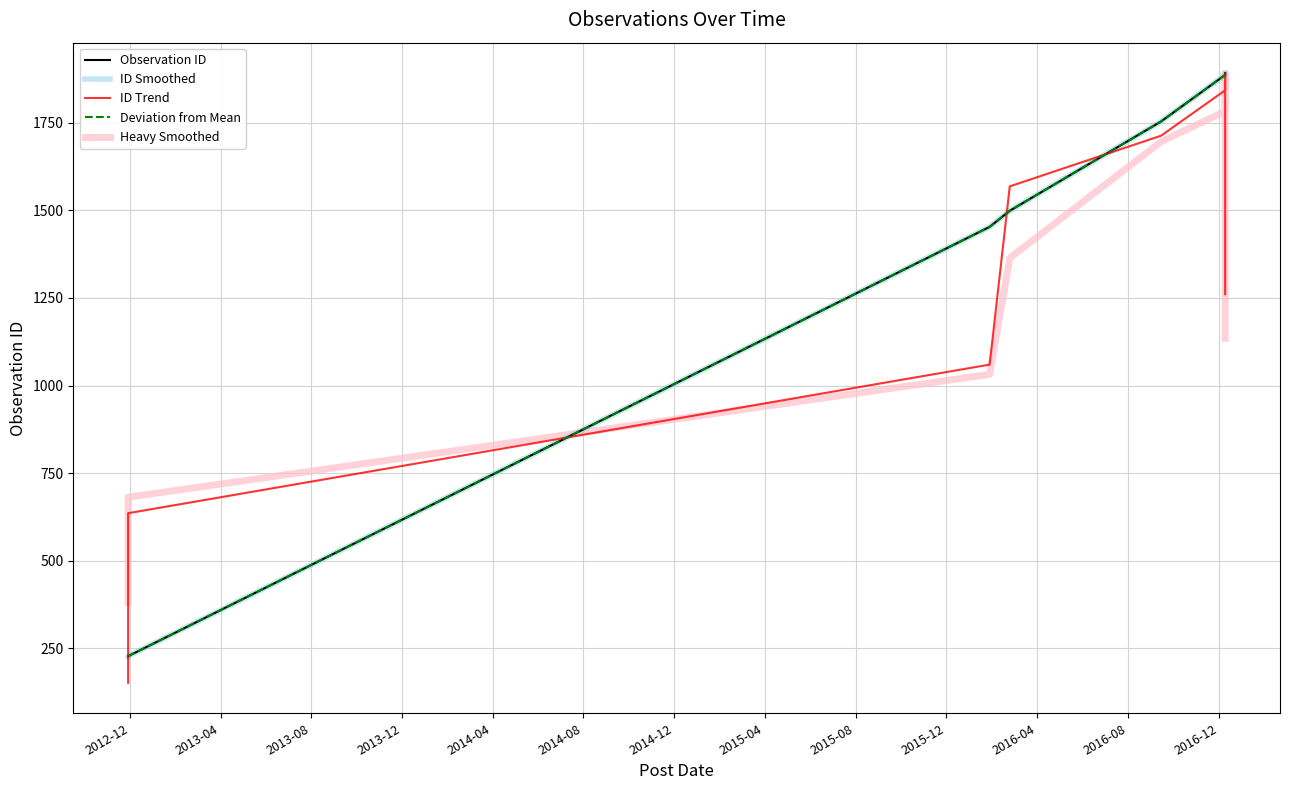

Reading right to left, list all the values displayed in this chart.

Observation ID: 1892.0	1891.0	1890.0	1889.0	1888.0	1887.0	1754.0	1499.0	1453.0	227.0	226.0
ID Smoothed: 1892.0	1891.0	1890.0	1889.0	1888.0	1887.0	1754.0	1499.0	1453.0	227.0	226.0
ID Trend: 1261.0	1891.0	1890.0	1889.0	1888.0	1843.0	1713.3	1568.7	1059.7	635.3	151.0
Deviation from Mean: 1892.0	1891.0	1890.0	1889.0	1888.0	1887.0	1754.0	1499.0	1453.0	227.0	226.0
Heavy Smoothed: 1134.6	1512.4	1890.0	1889.0	1861.6	1783.4	1696.2	1364.0	1031.8	681.0	381.2